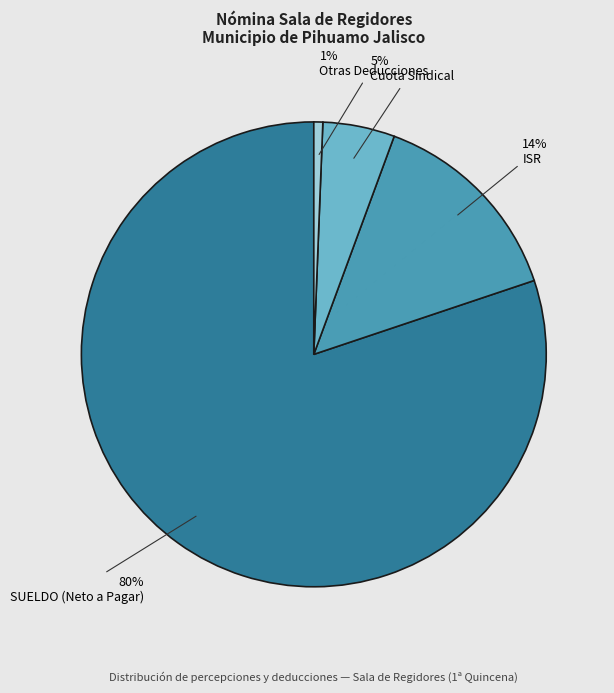

Which has a higher value, ISR or Otras Deducciones?

ISR